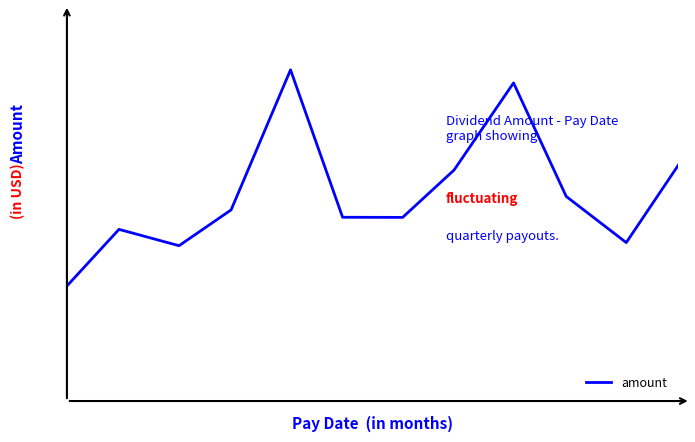

What is the smallest value displayed?

0.1